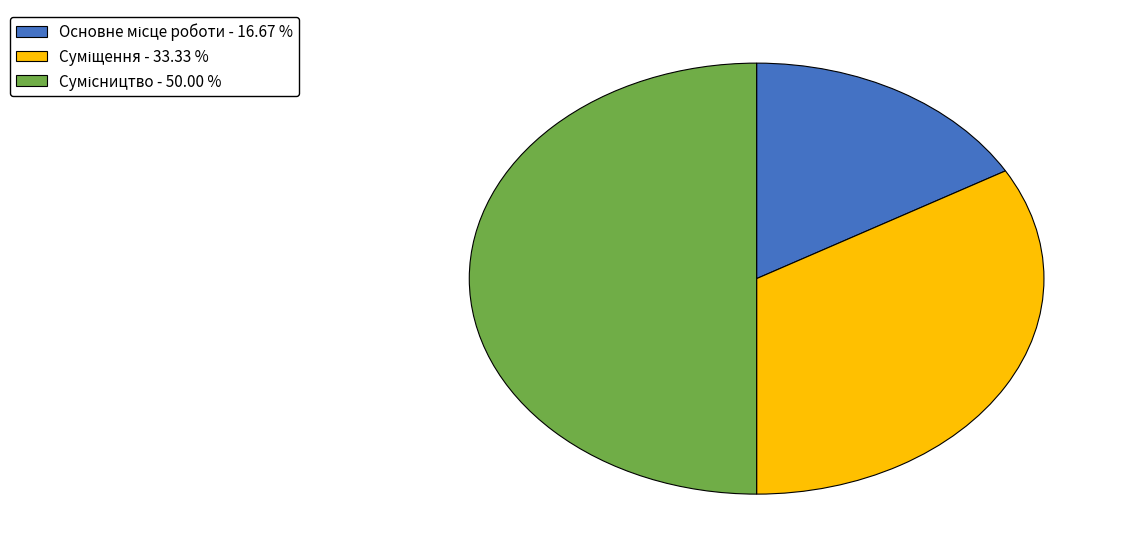

What is the smallest slice in the pie chart?

Основне місце роботи